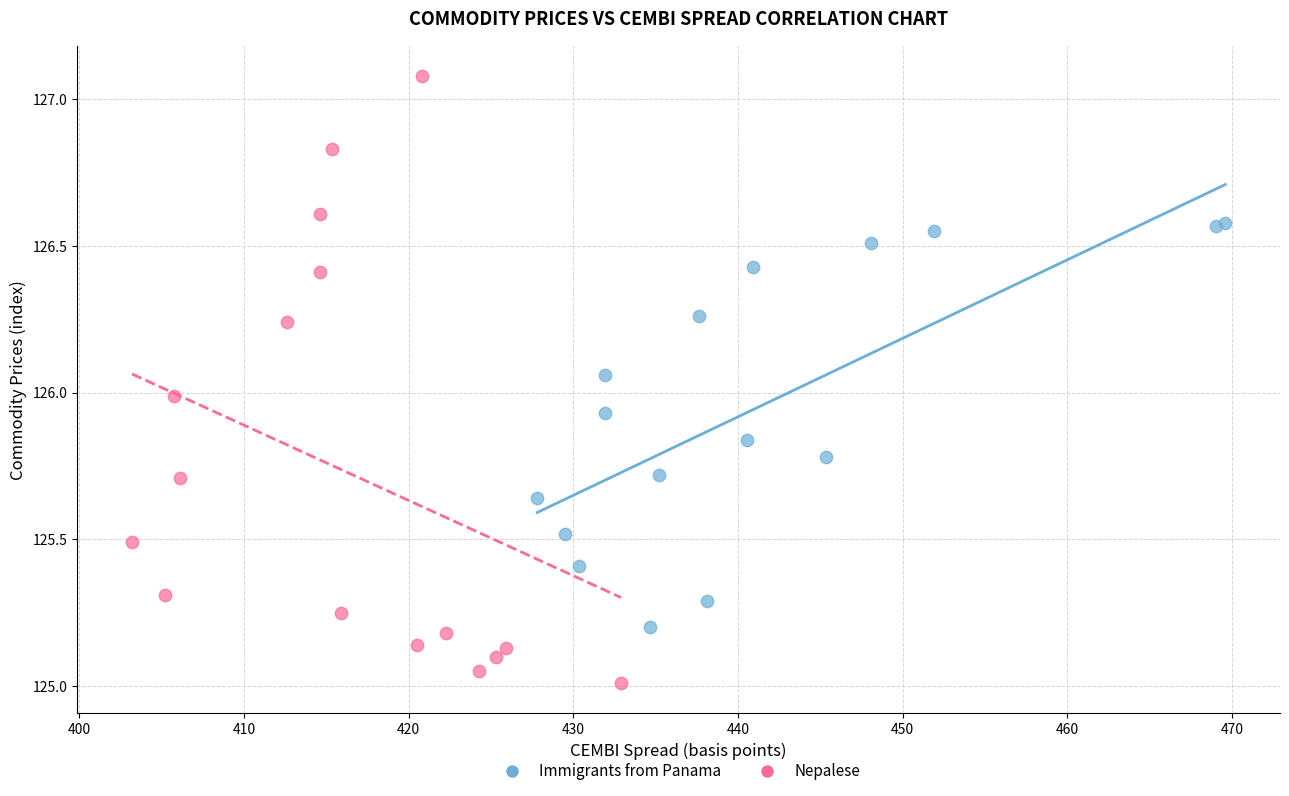

Which series has the widest spread of Y values?

Nepalese